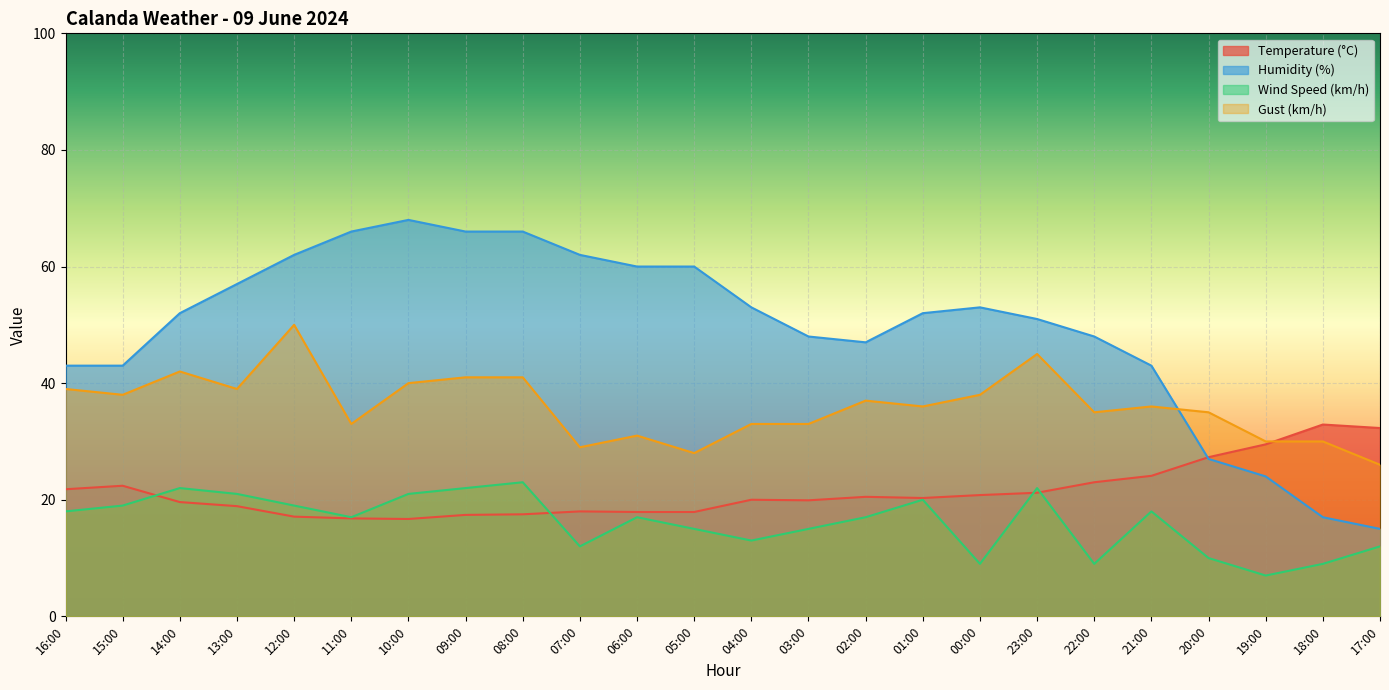

What is the sum of all Wind Speed (km/h) values?

387.0